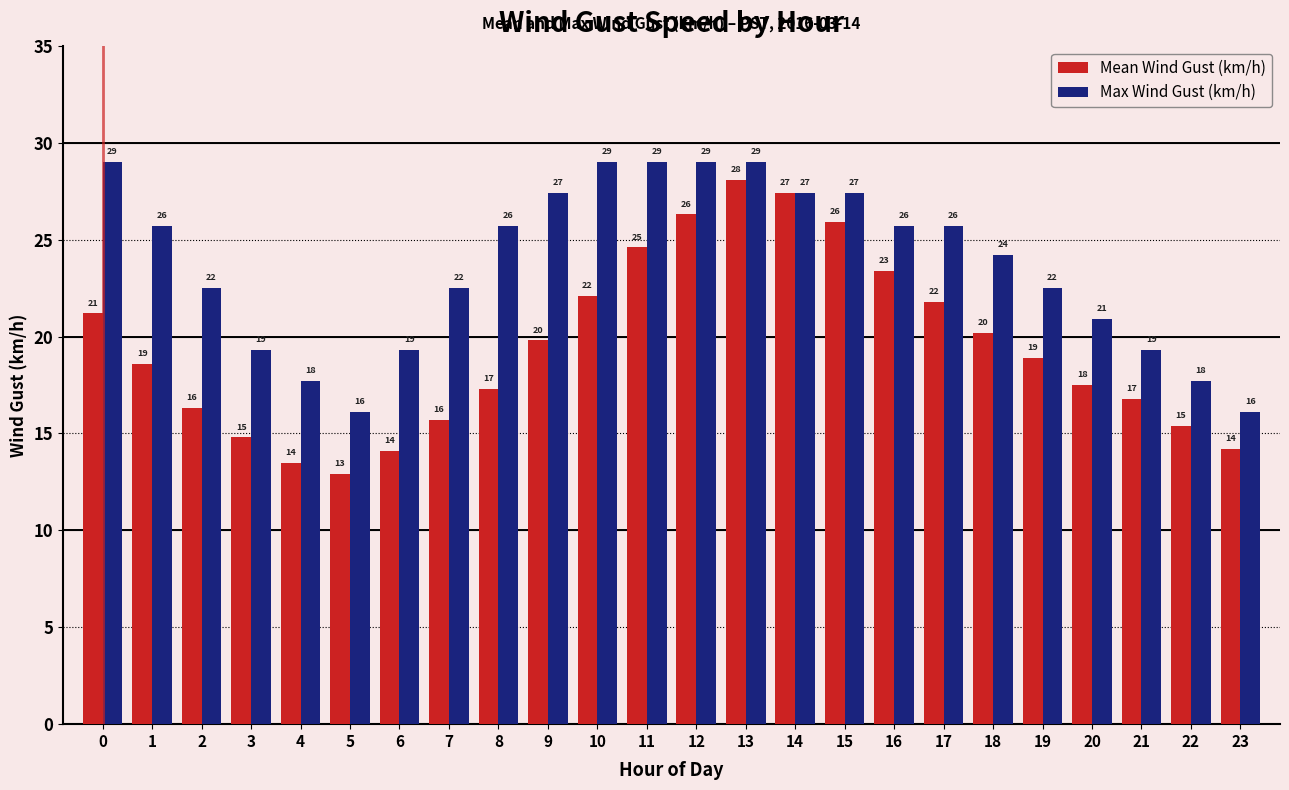

What are all the series names shown in the legend?

Mean Wind Gust (km/h), Max Wind Gust (km/h)